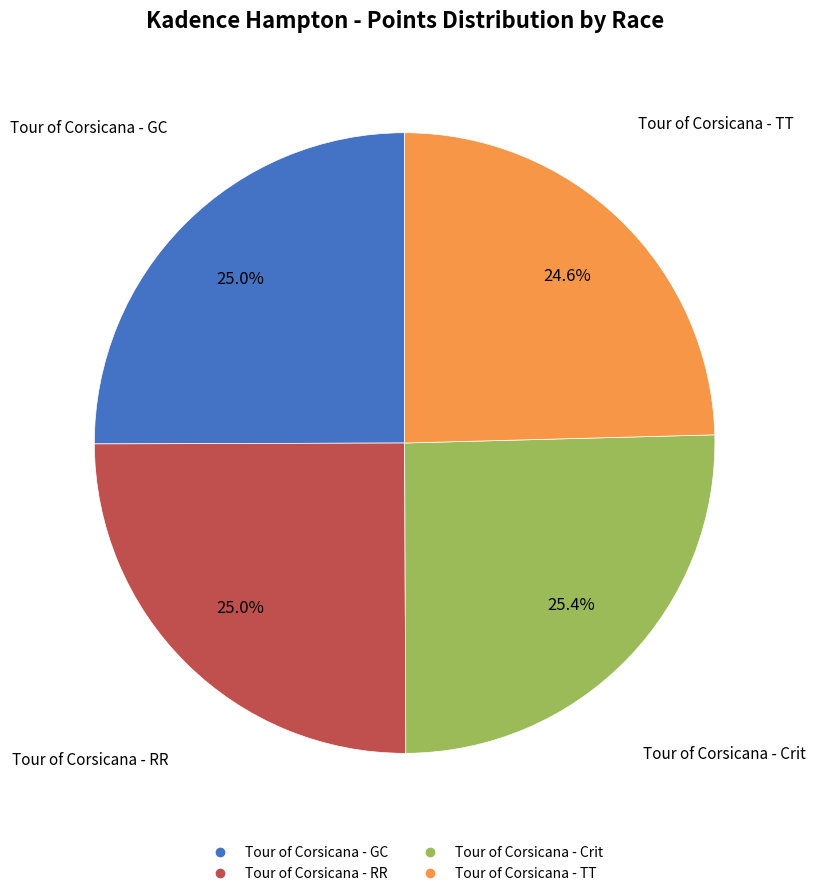

How many slices are in this pie chart?

4